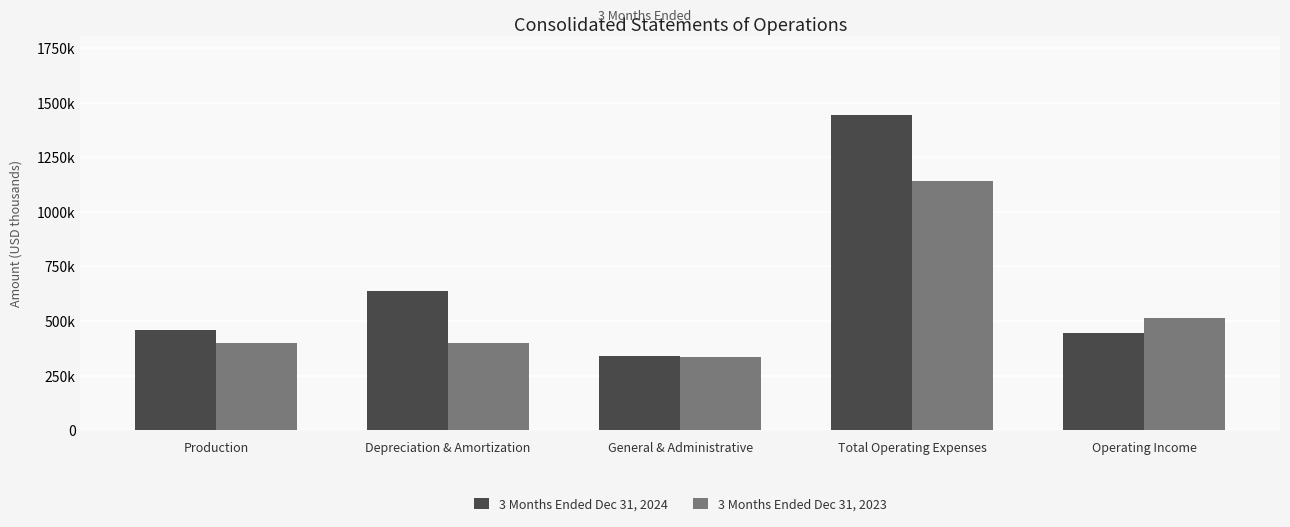

Which series changed the most between Production and General & Administrative?

3 Months Ended Dec 31, 2024